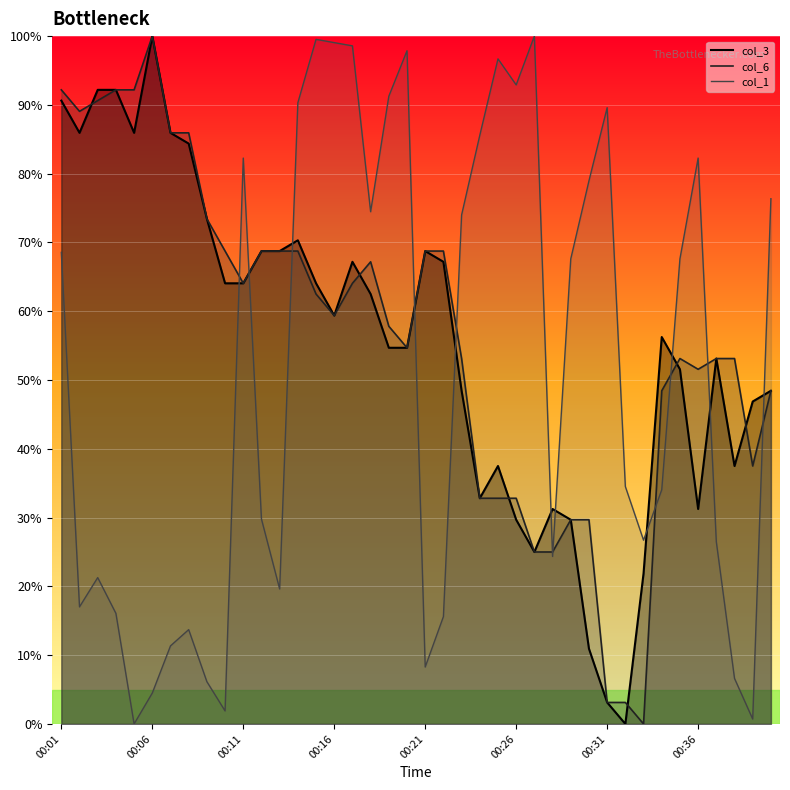

What is the sum of all col_3 values?

2220.3